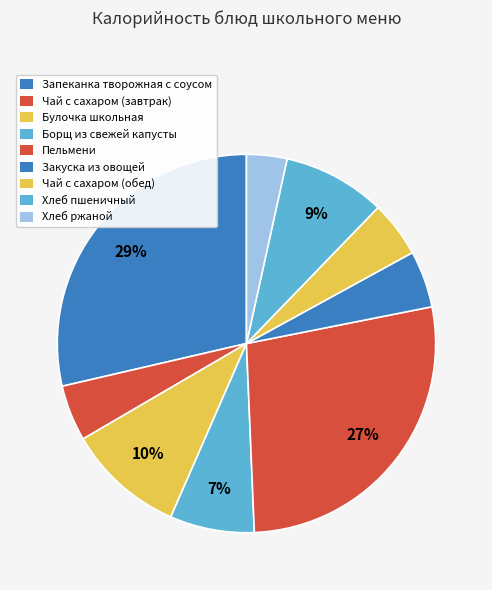

How many segments does this pie chart have?

9